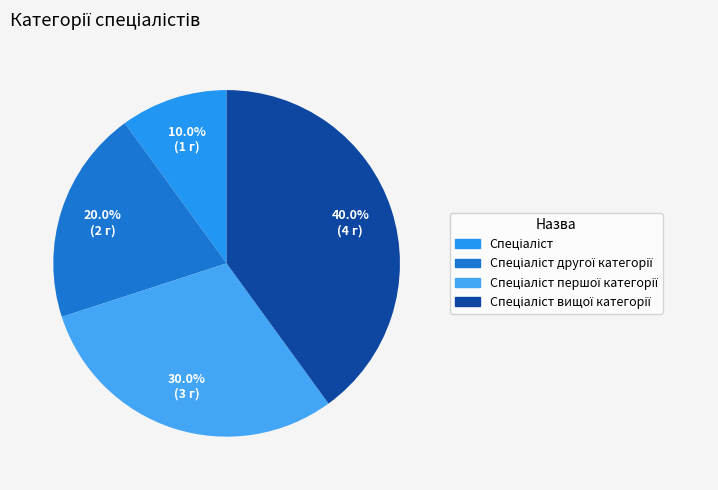

Which slice is the largest?

Спеціаліст вищої категорії